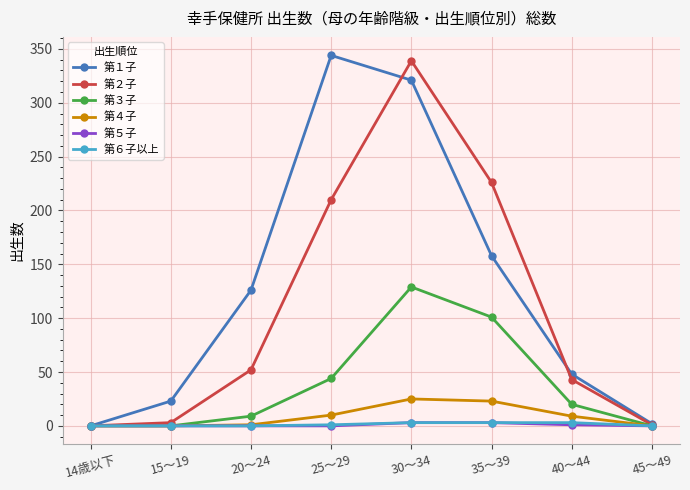

At which label does 第３子 reach its peak?

30～34